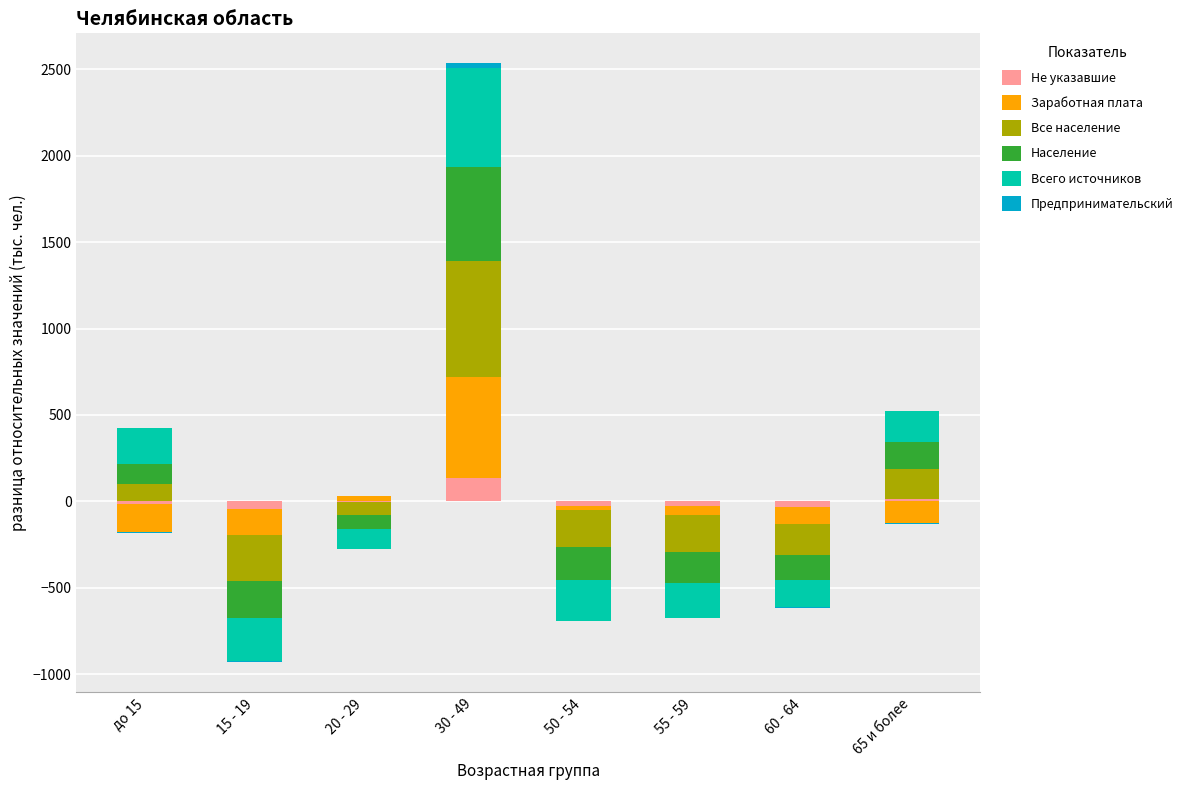

Between 15 - 19 and 50 - 54, which is larger?

15 - 19